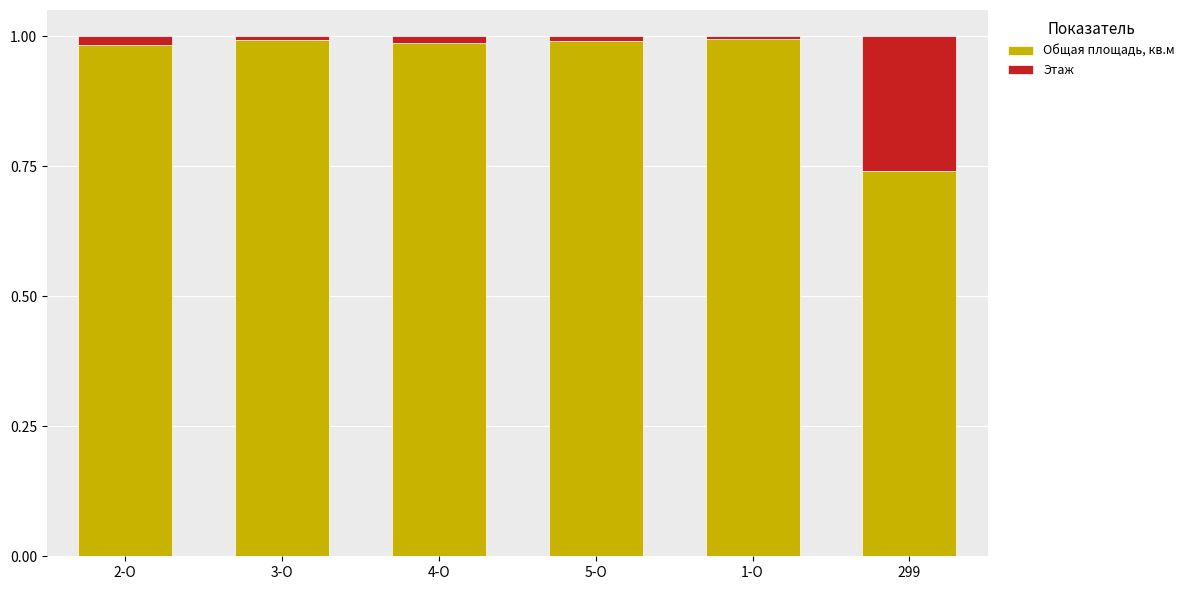

Is it true that Общая площадь, кв.м equals 1.0 at 2-О?

True